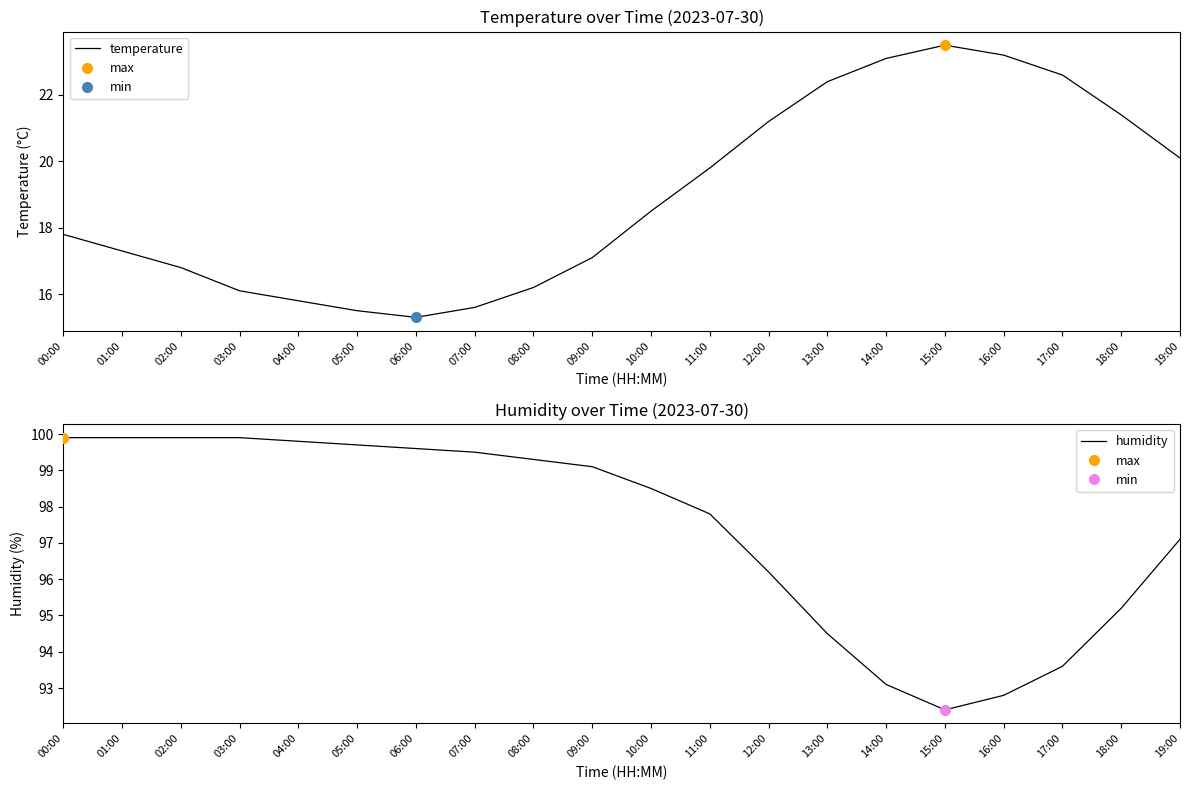

At which category is the sum across all series the highest?

00:00